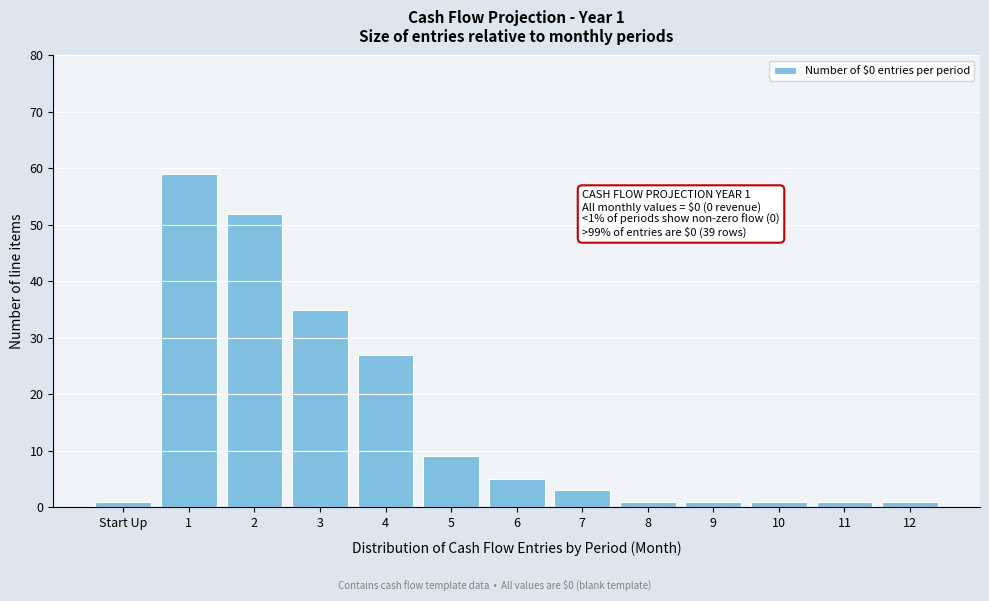

Reading right to left, list all the values displayed in this chart.

12=1	11=1	10=1	9=1	8=1	7=3	6=5	5=9	4=27	3=35	2=52	1=59	Start Up=1